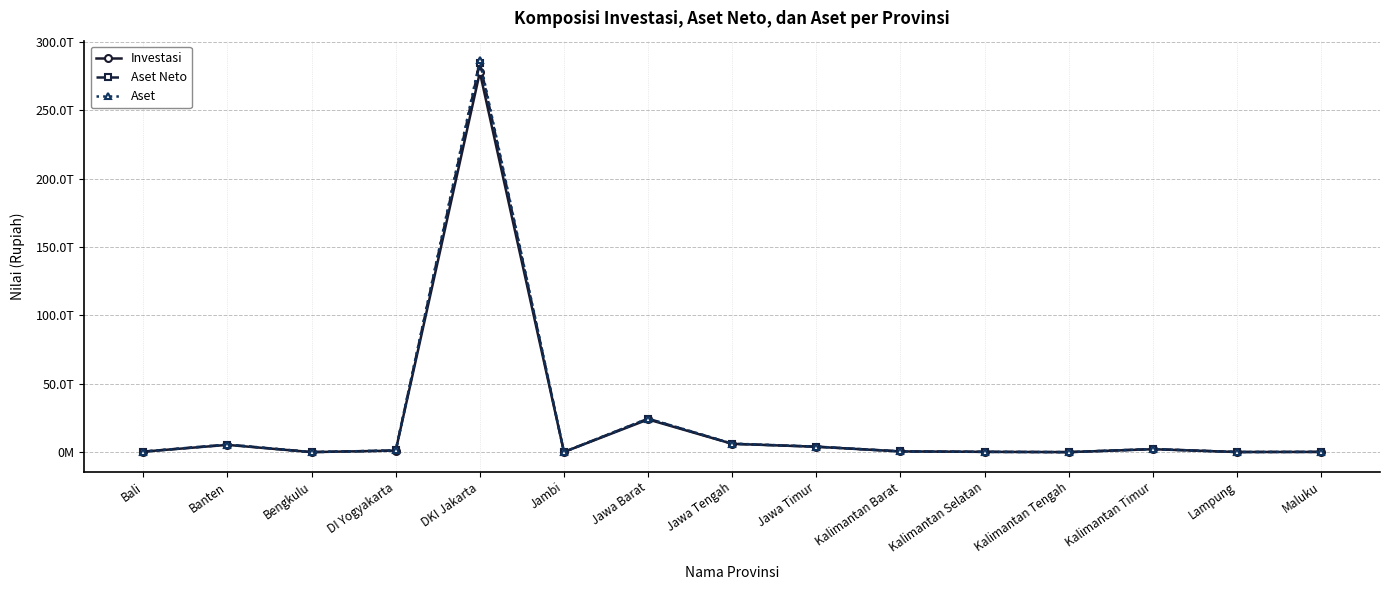

What is the label of the 12th point from the left?

Kalimantan Tengah